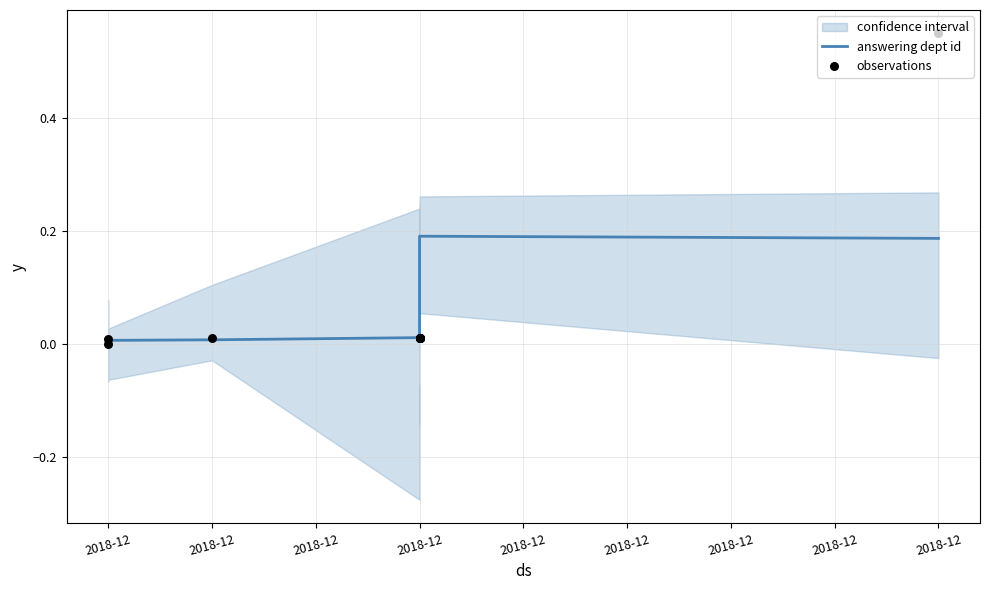

Which series has the largest total across all categories?

observations